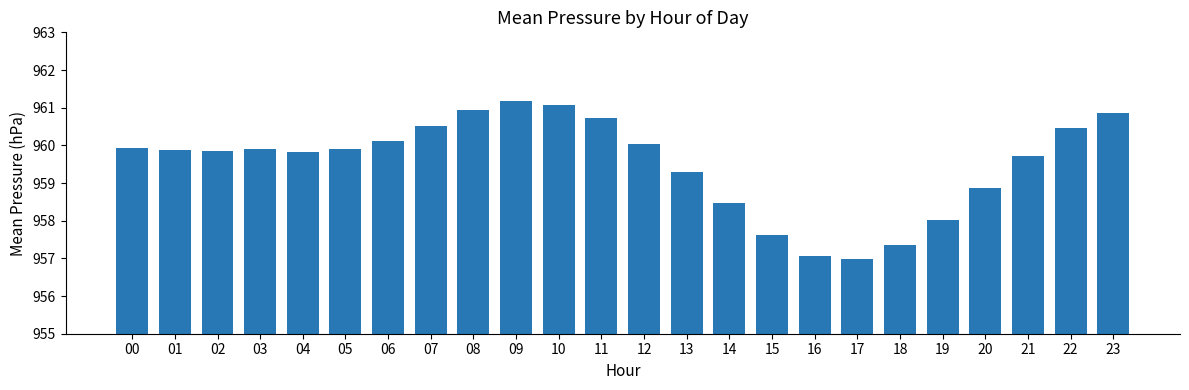

Where does the data first go above 959?

00